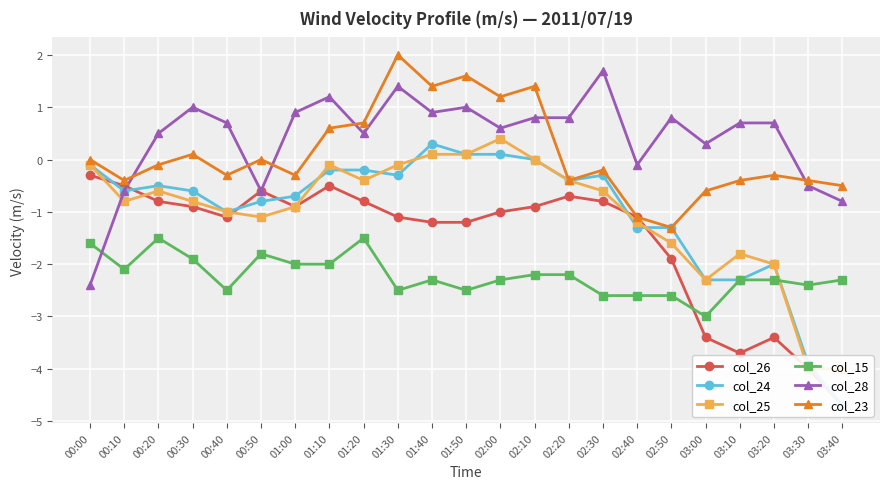

Which has a higher value, 02:50 or 01:40?

01:40